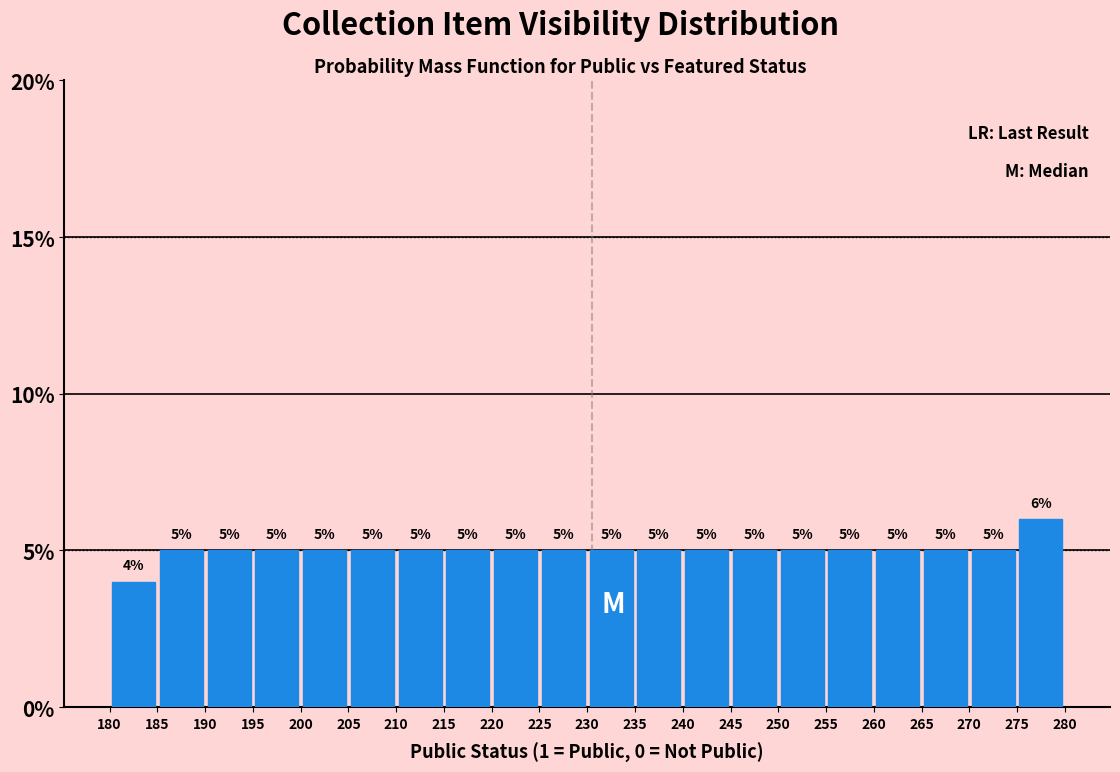

Which range on the x-axis has the tallest bar?

275 to 280